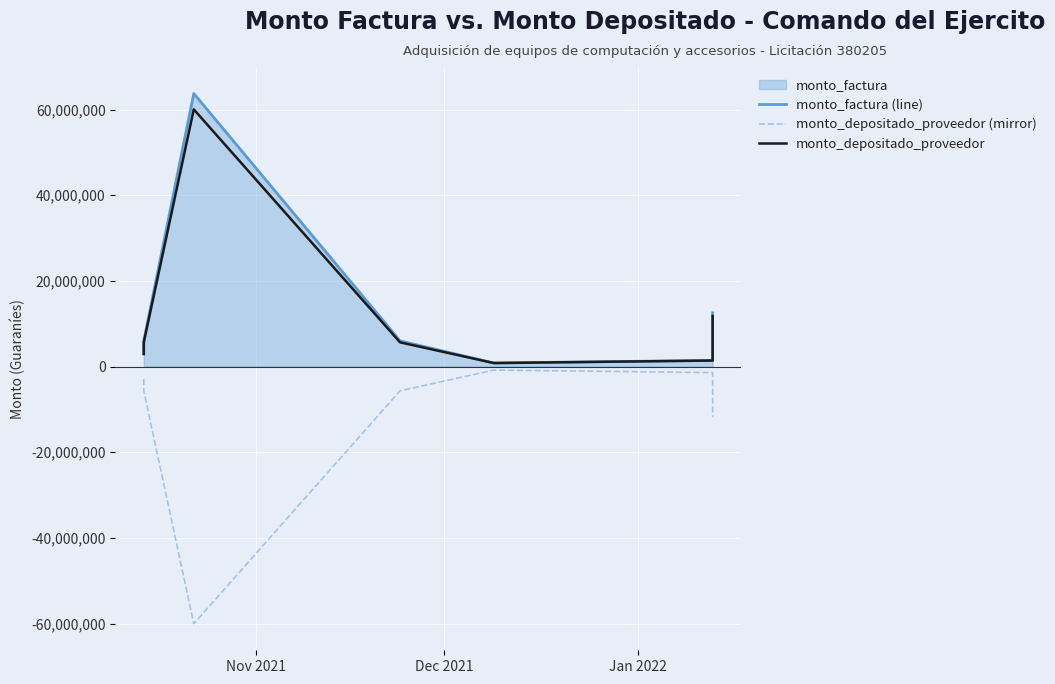

True or false: monto_depositado_proveedor and monto_factura (line) cross at least once.

False